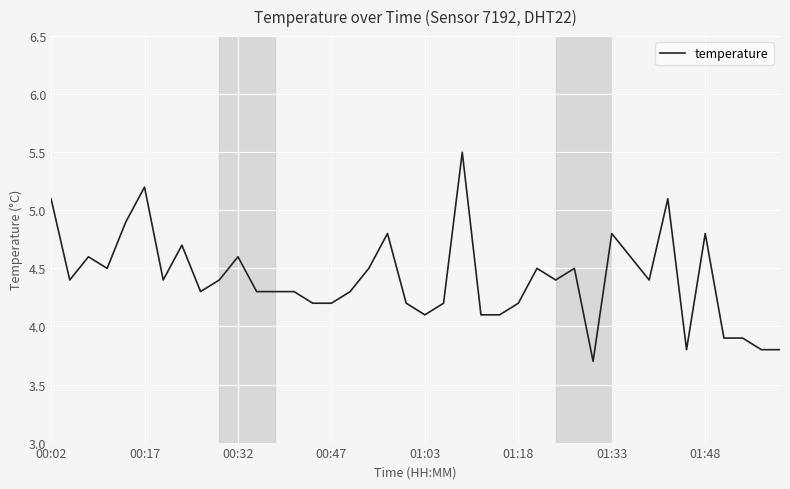

What is the minimum value shown in the chart?

3.7